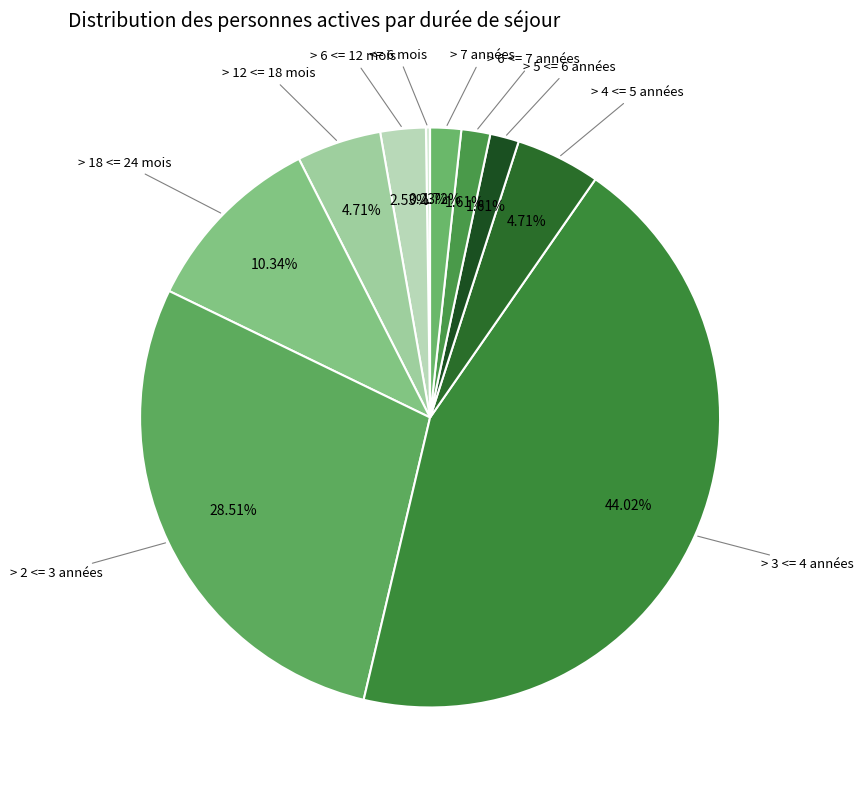

Does > 12 <= 18 mois represent more than half of the total?

No